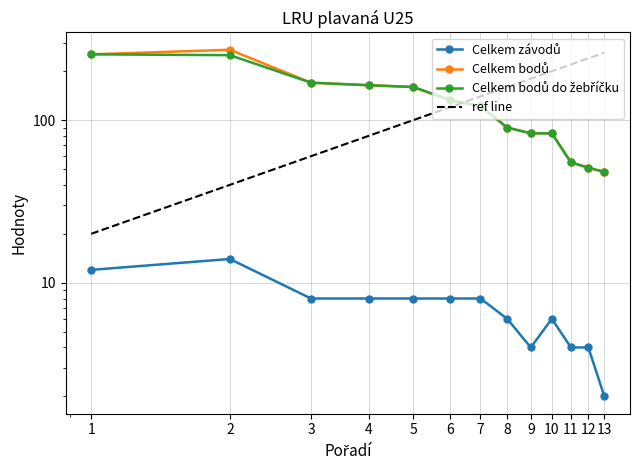

Which series changed the most between 7 and 11?

Celkem bodů